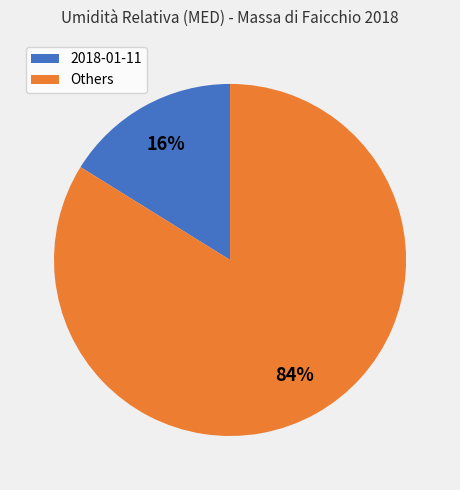

Does any single category account for the majority?

Yes